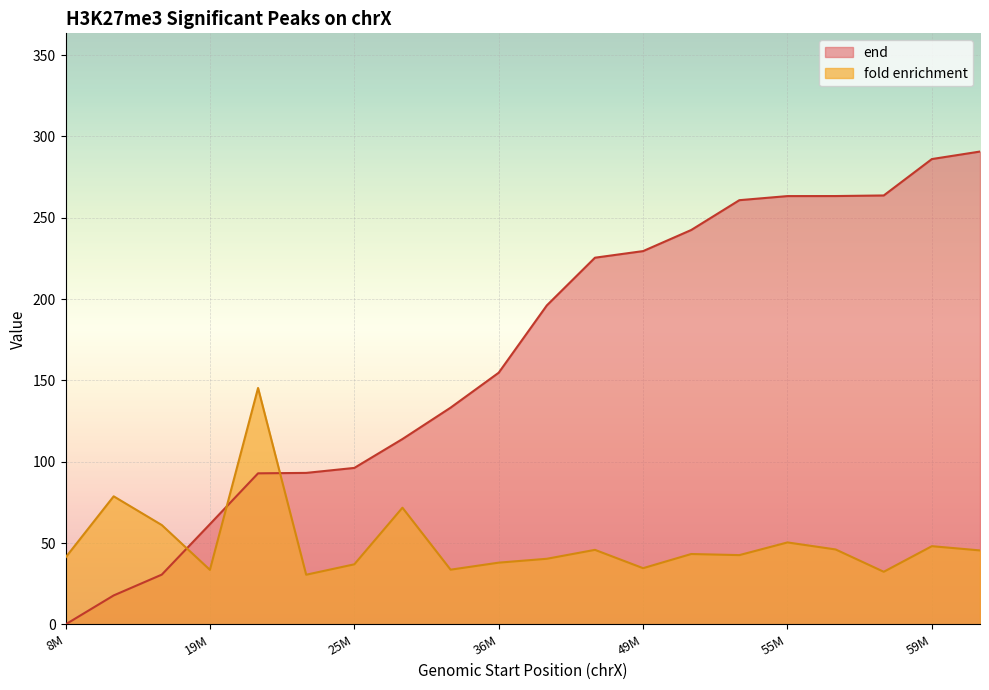

List the series in order of their overall mean, lowest first.

fold enrichment, end